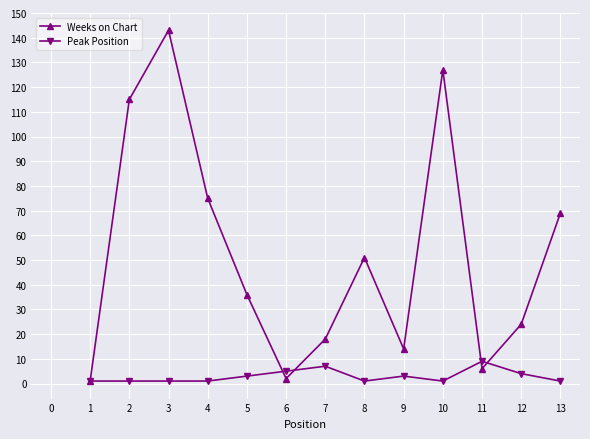

Which series has the largest total across all categories?

Weeks on Chart